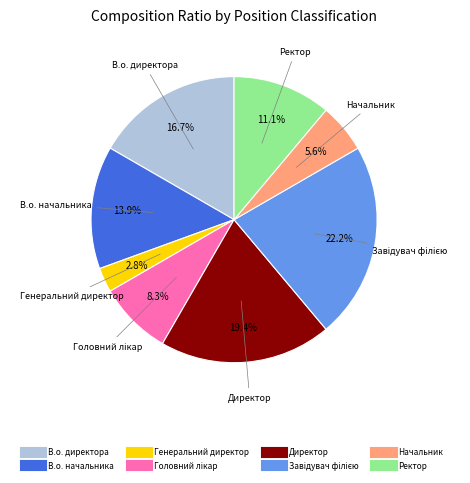

Approximately how many times larger is the value at Ректор compared to Директор?

0.6